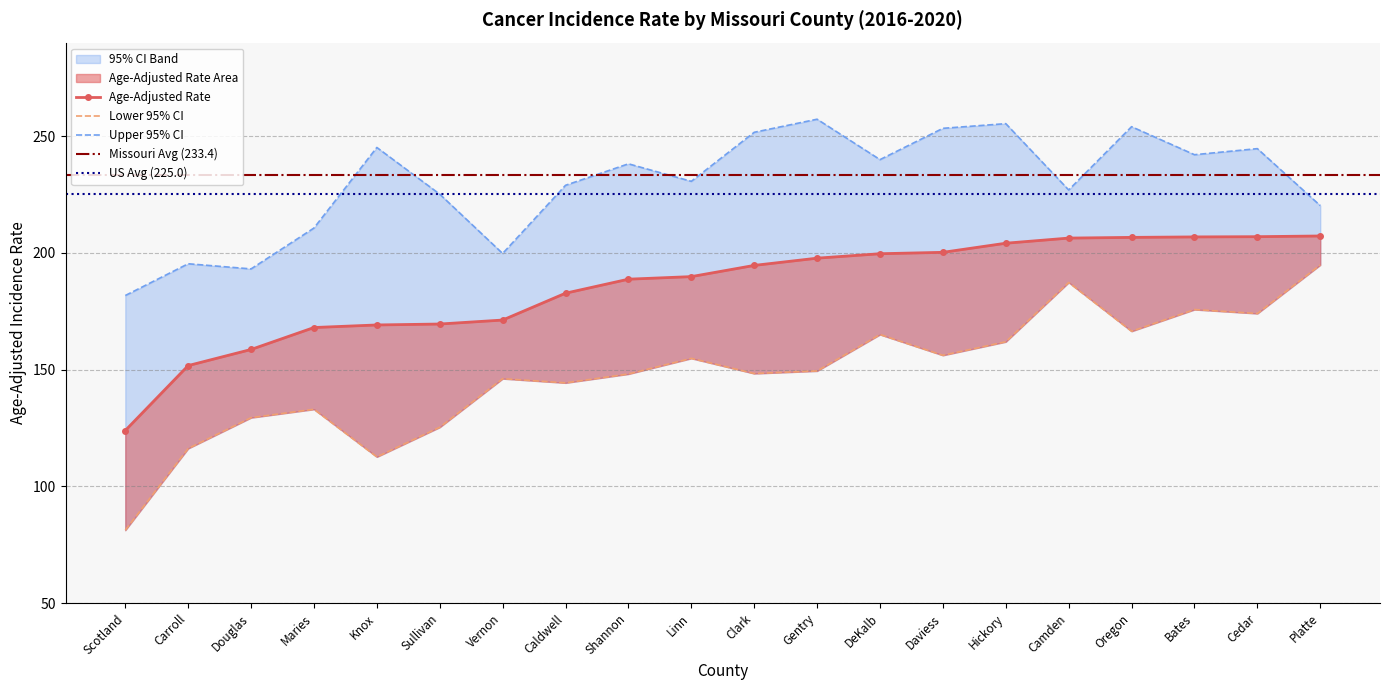

Between Carroll and Knox, which series saw the biggest shift?

Upper 95% CI